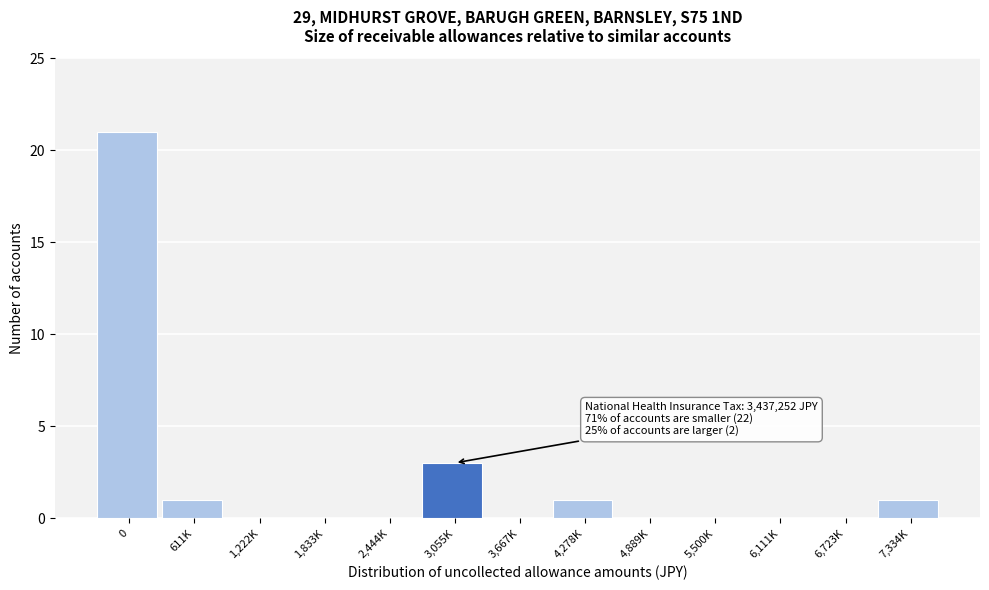

Reading left to right, transcribe all the data shown in this chart.

0=21	611K=1	1,222K=0	1,833K=0	2,444K=0	3,055K=3	3,667K=0	4,278K=1	4,889K=0	5,500K=0	6,111K=0	6,723K=0	7,334K=1